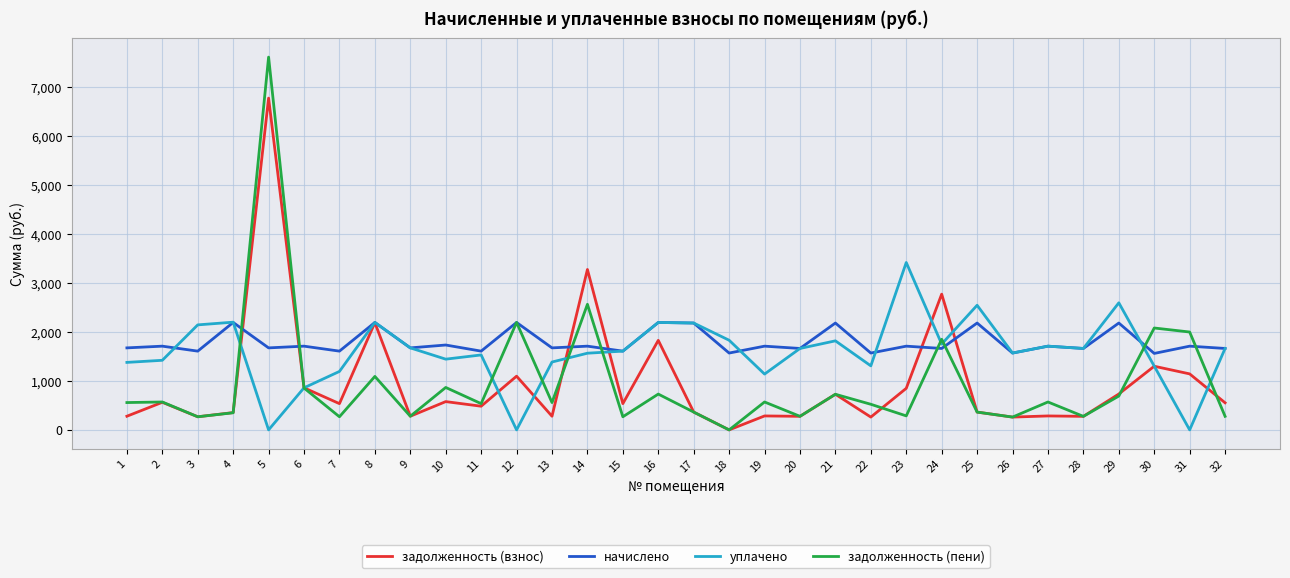

The value of начислено at 22 is 523.1. True or false?

False